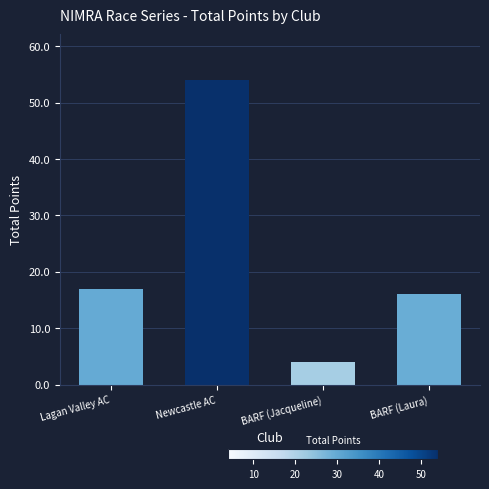

What is the average value?

23